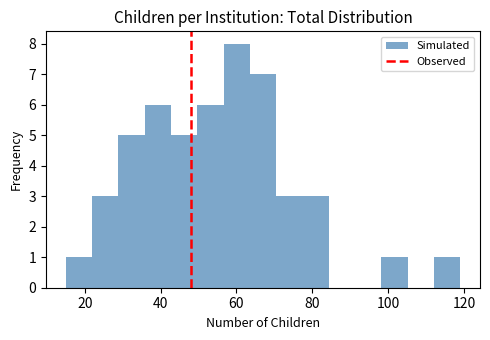

Read against the x-axis, roughly where is the centre of the tallest bar?

60